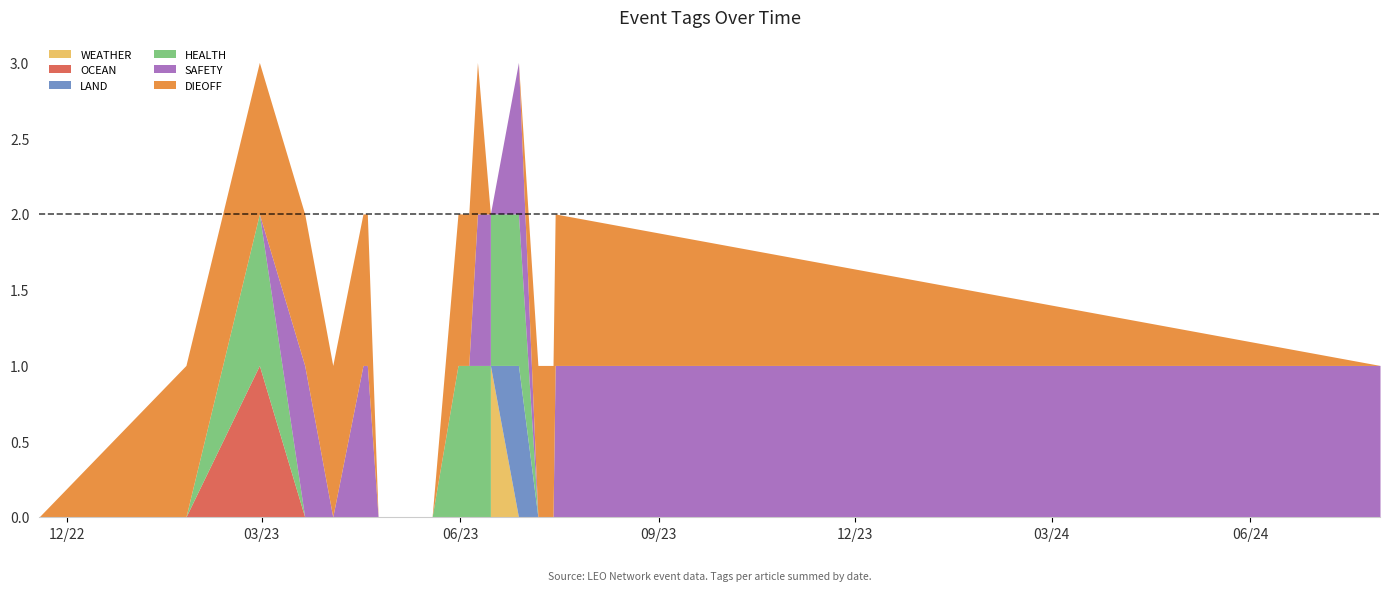

At how many categories does at least one series exceed 0?

18